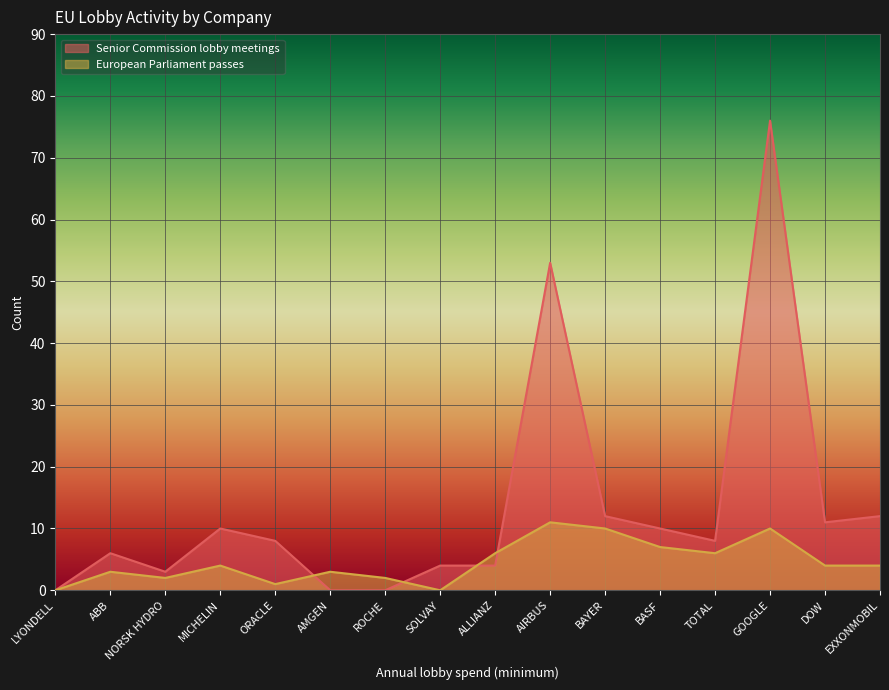

What is the sum of all Senior Commission lobby meetings values?

217